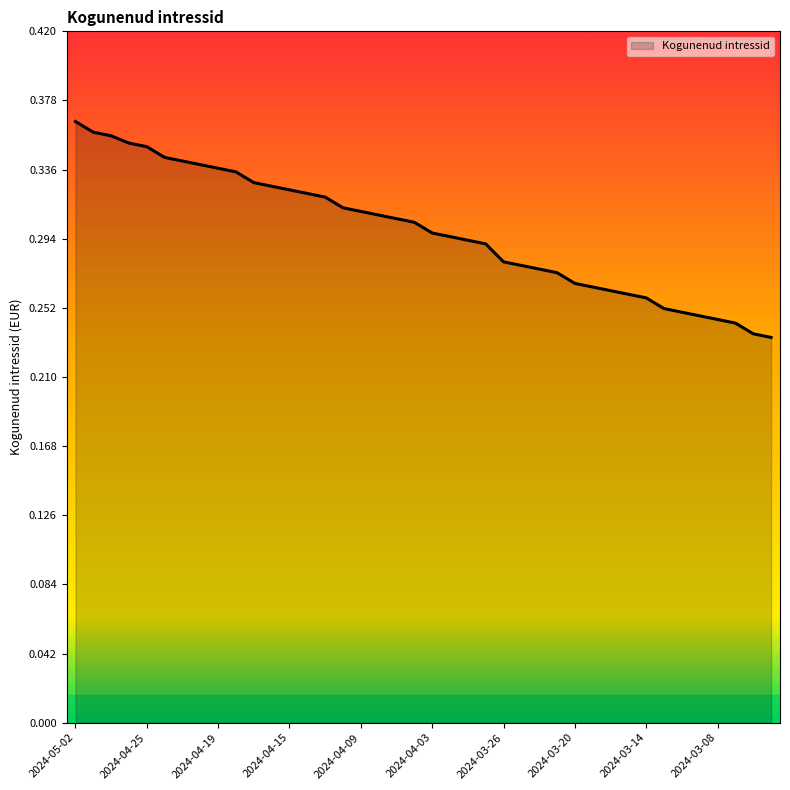

What is the difference between the second highest and minimum values?

0.1